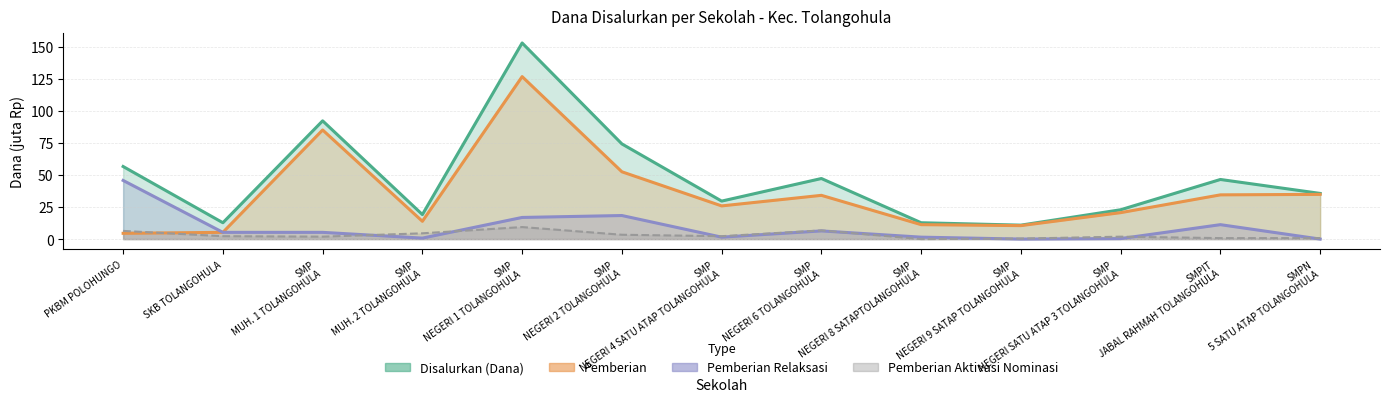

How many interior local valleys does the Pemberian Dari Aktivasi Nominasi series have?

3